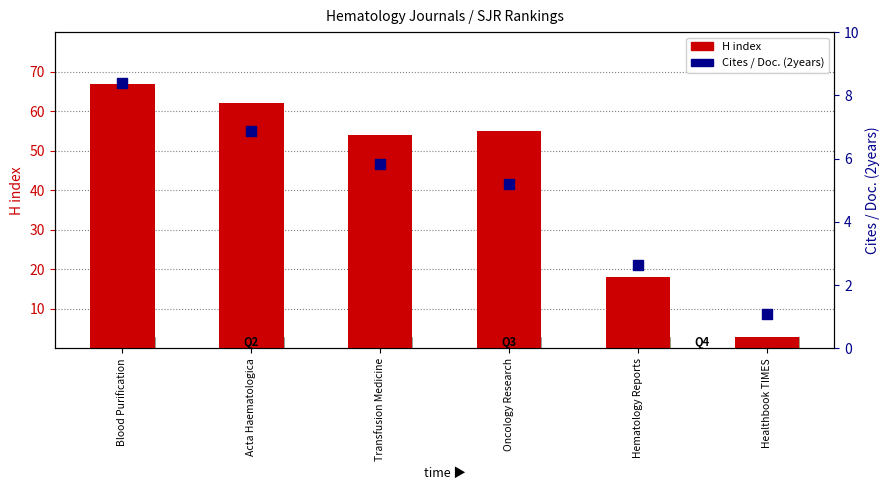

At which category is the sum across all series the highest?

Blood Purification